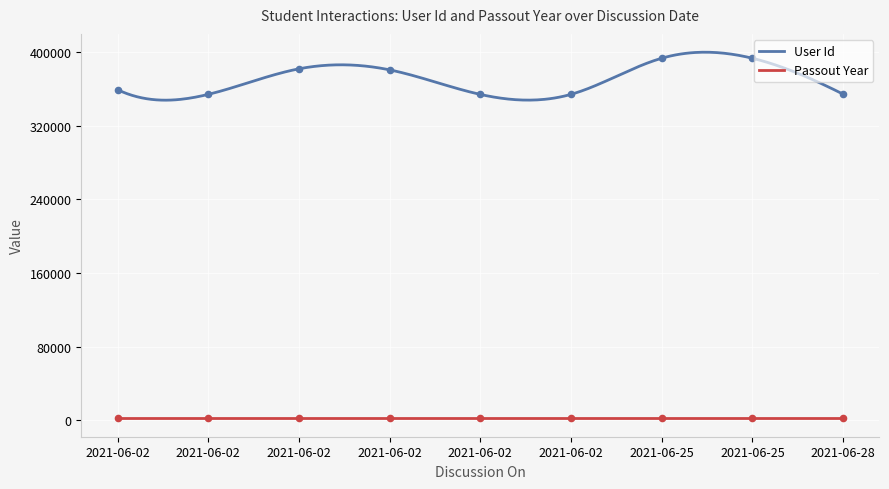

What are all the series names shown in the legend?

User Id, Passout Year